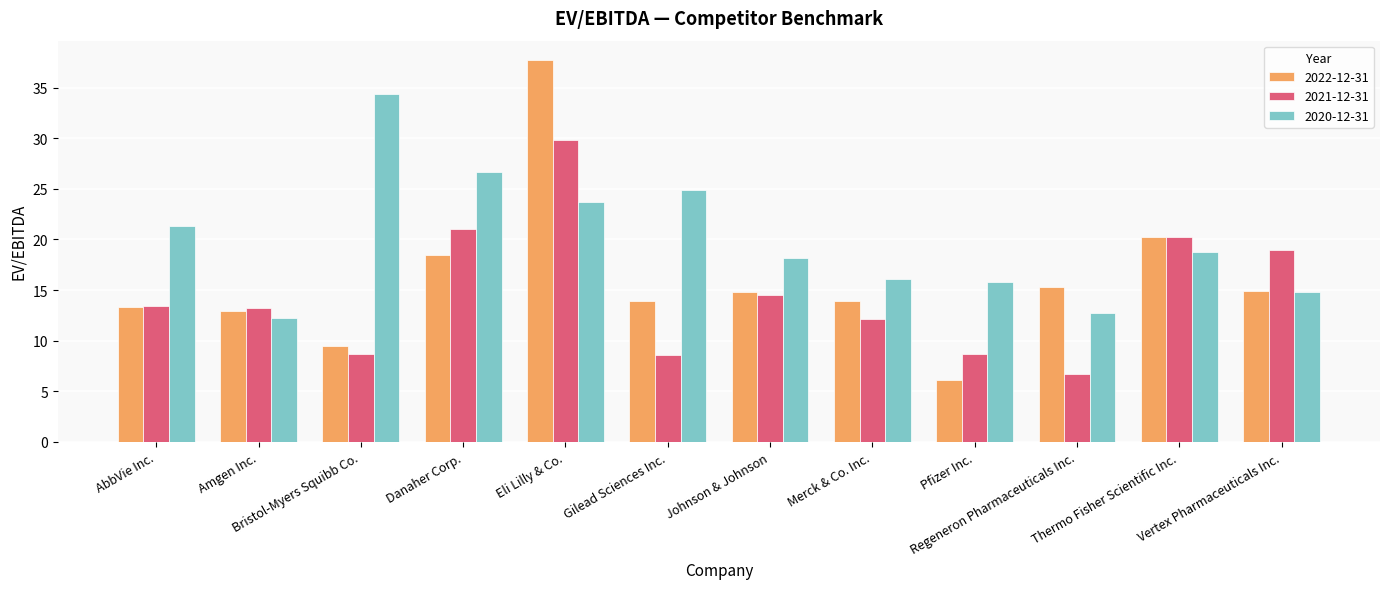

What is the difference between the highest and lowest values at Thermo Fisher Scientific Inc.?

1.5